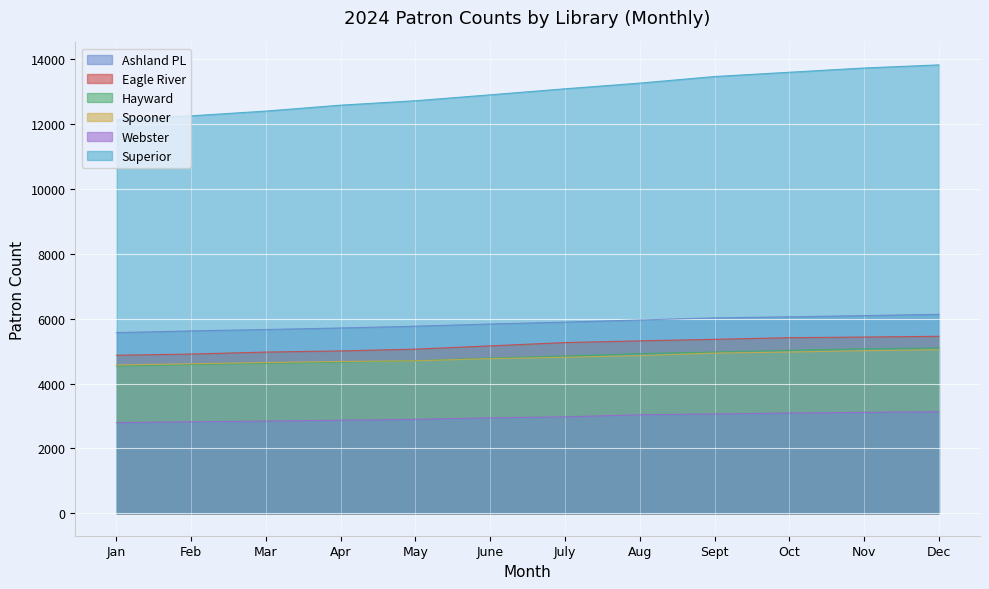

What is the difference between the second highest and second lowest values in the Superior series?

1475